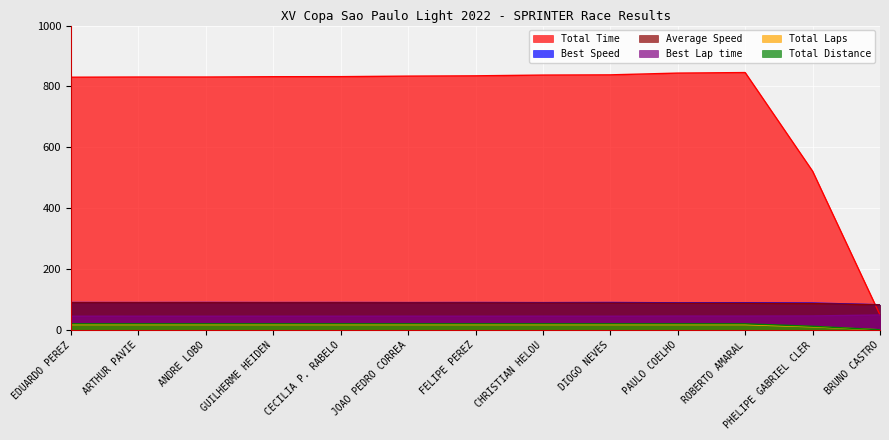

Is it true that Best Speed equals 150.3 at ANDRE LOBO?

False